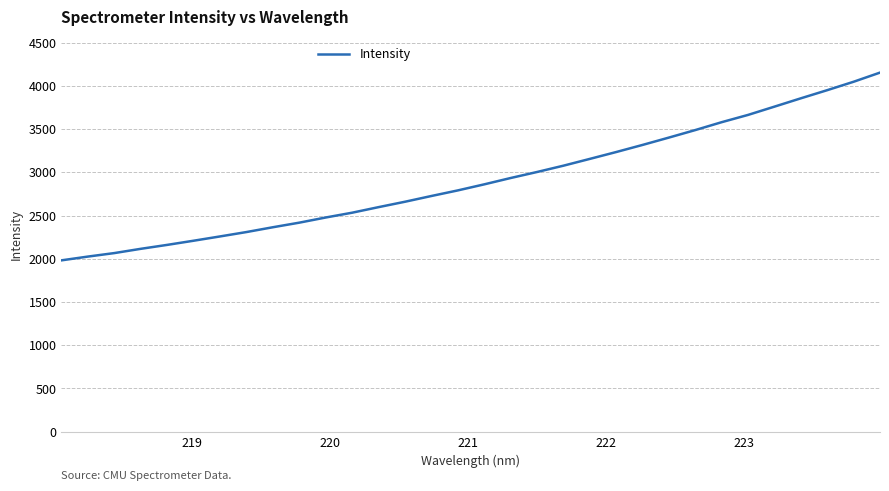

What is the minimum value shown in the chart?

1981.2